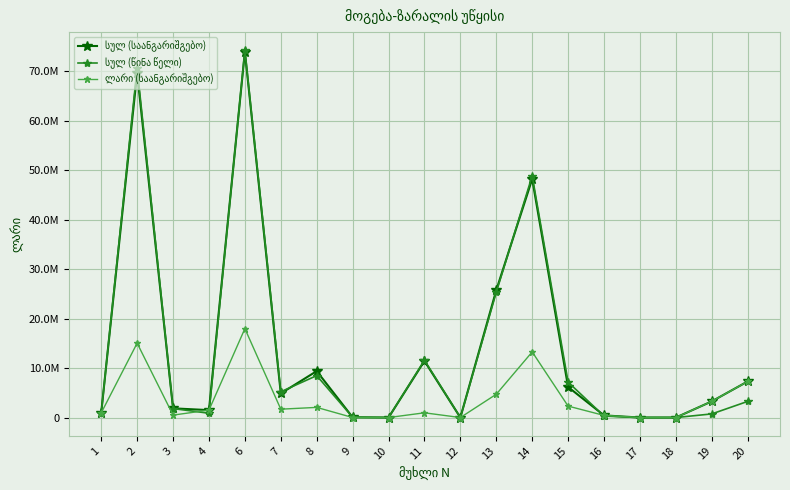

Which series has the largest range (max minus min)?

სულ (წინა წელი)